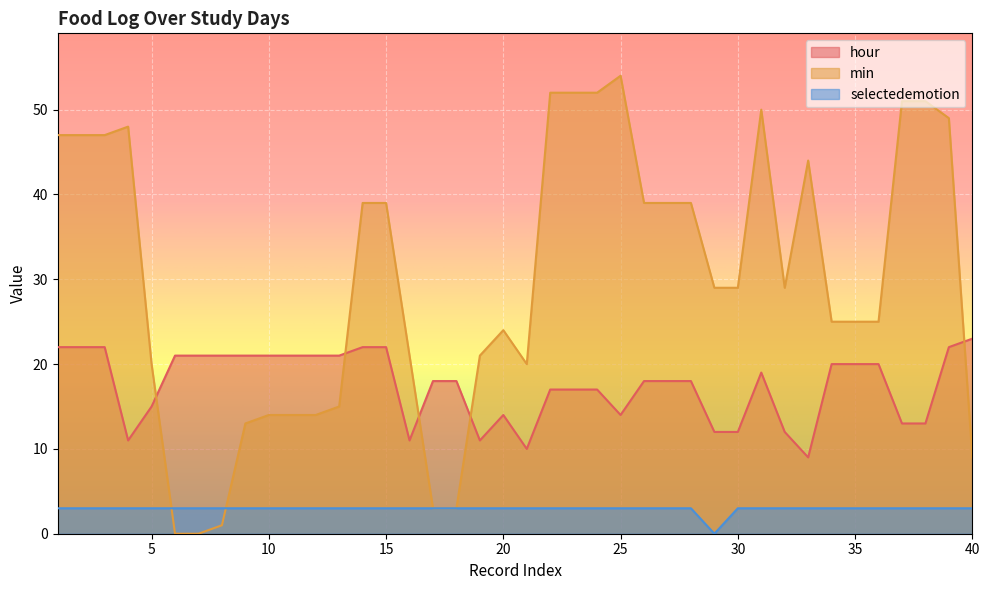

Which label corresponds to the smallest value in the chart?

6